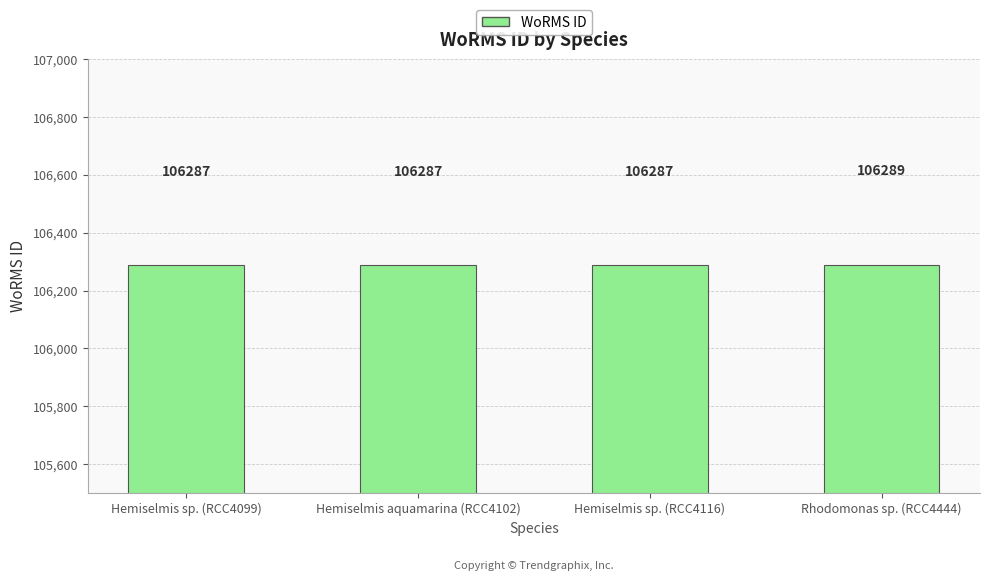

Reading right to left, what are all the values shown in this chart?

Rhodomonas sp. (RCC4444)=106289	Hemiselmis sp. (RCC4116)=106287	Hemiselmis aquamarina (RCC4102)=106287	Hemiselmis sp. (RCC4099)=106287